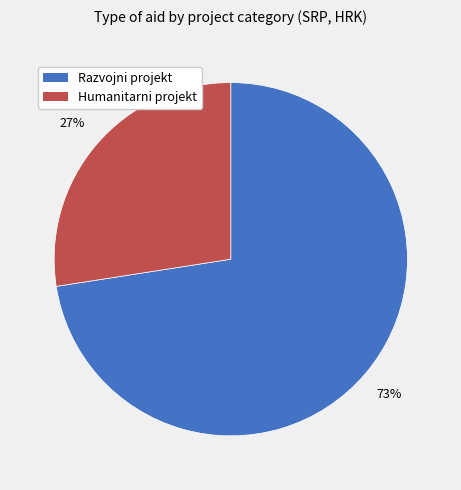

Count the number of slices in the pie.

2